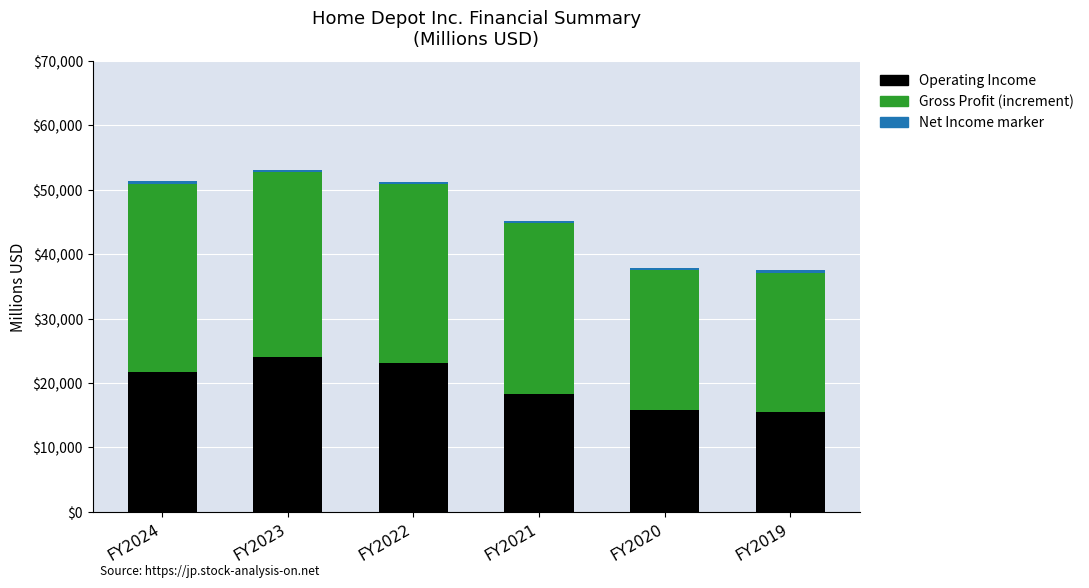

Does the chart contain any negative values?

No